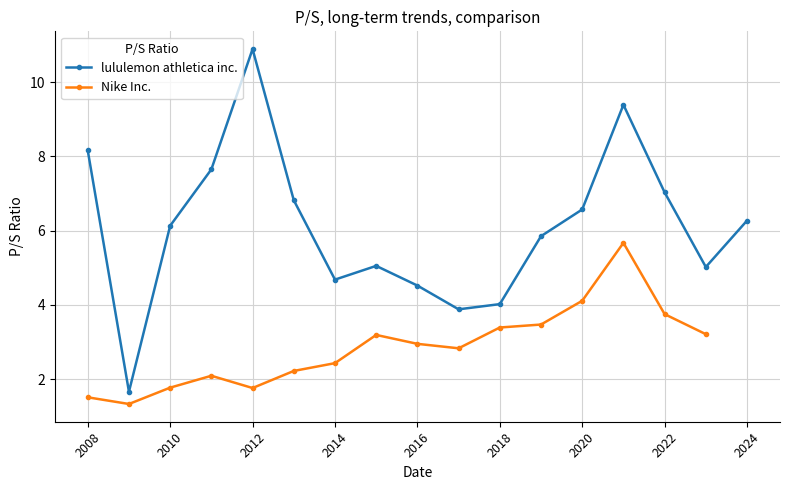

The lululemon athletica inc. series shows 6.3 at 2024. True or false?

True